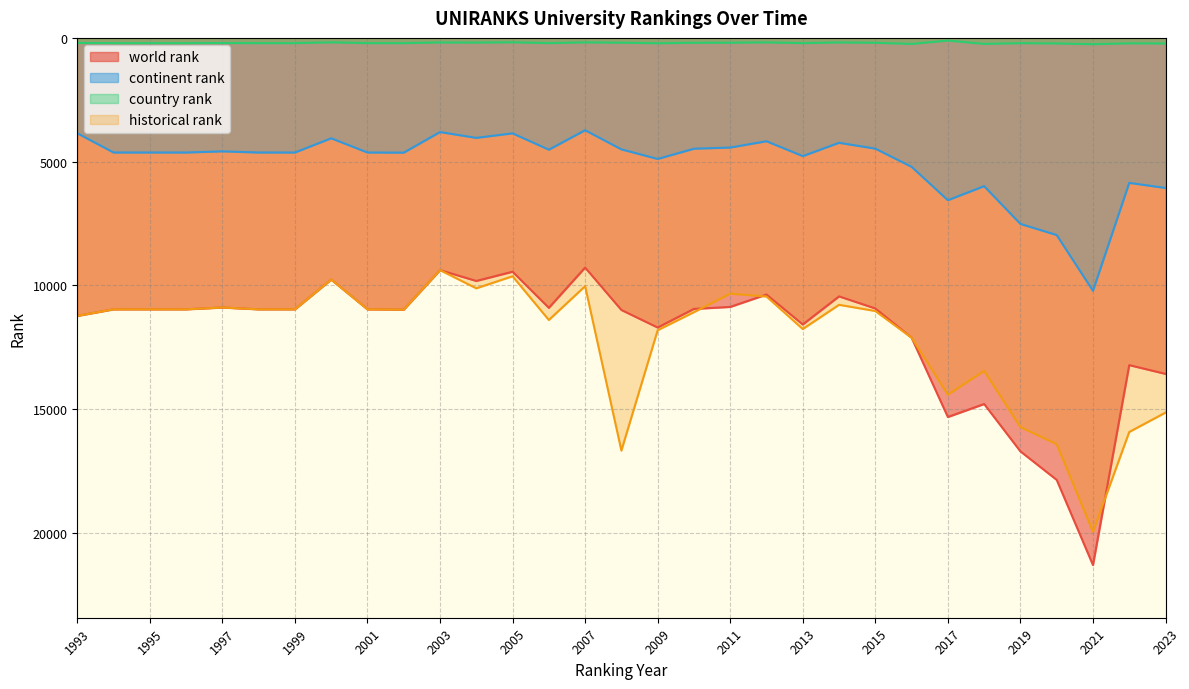

Count the number of data series in this chart.

4